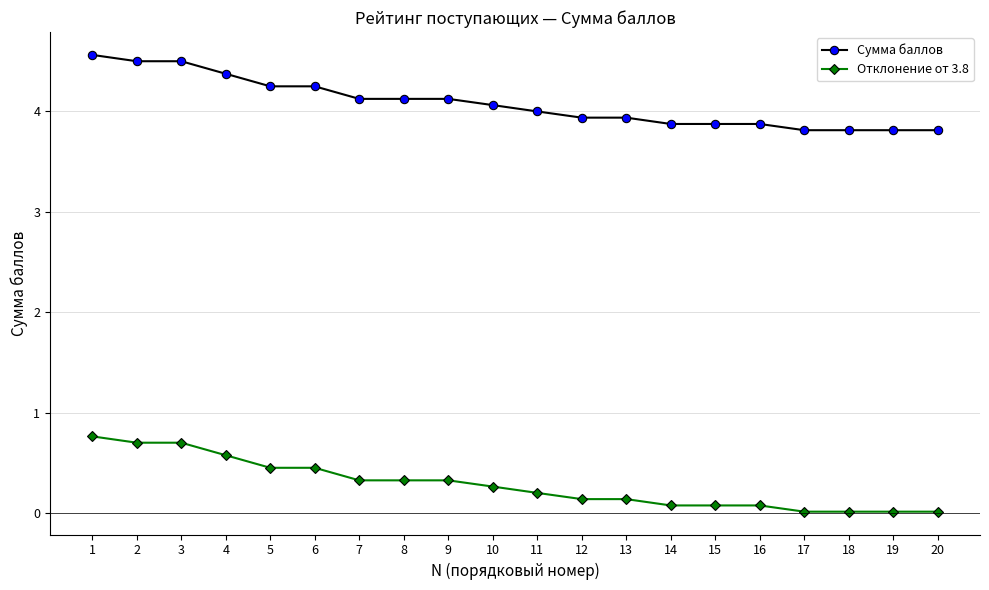

List the series in order of their peak value, highest first.

Сумма баллов, Отклонение от 3.8